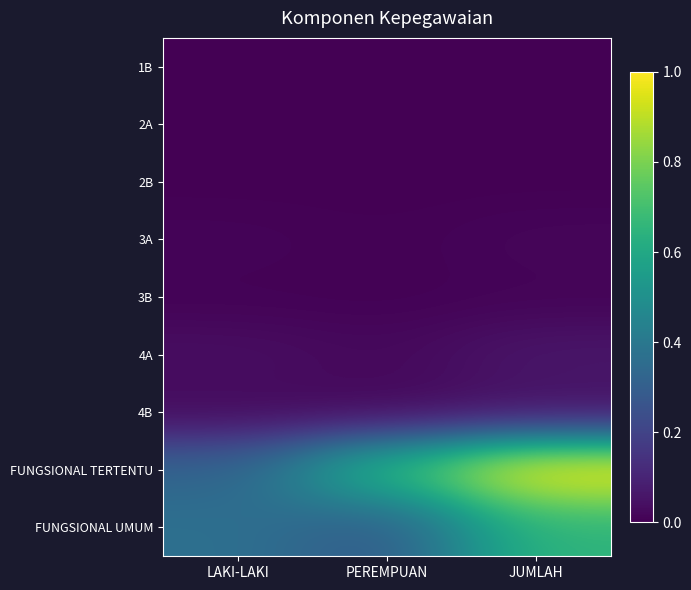

Between LAKI-LAKI and JUMLAH, which series saw the biggest shift?

FUNGSIONAL TERTENTU